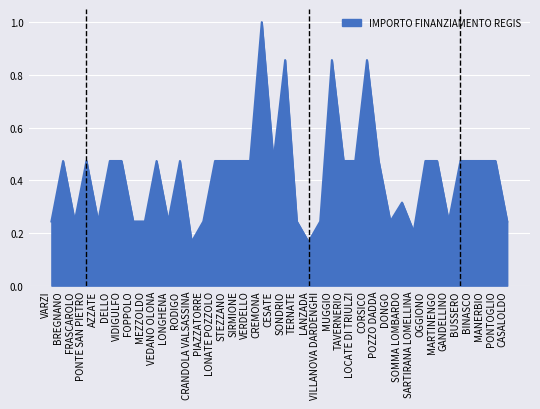

Does the chart have visible grid lines?

Yes